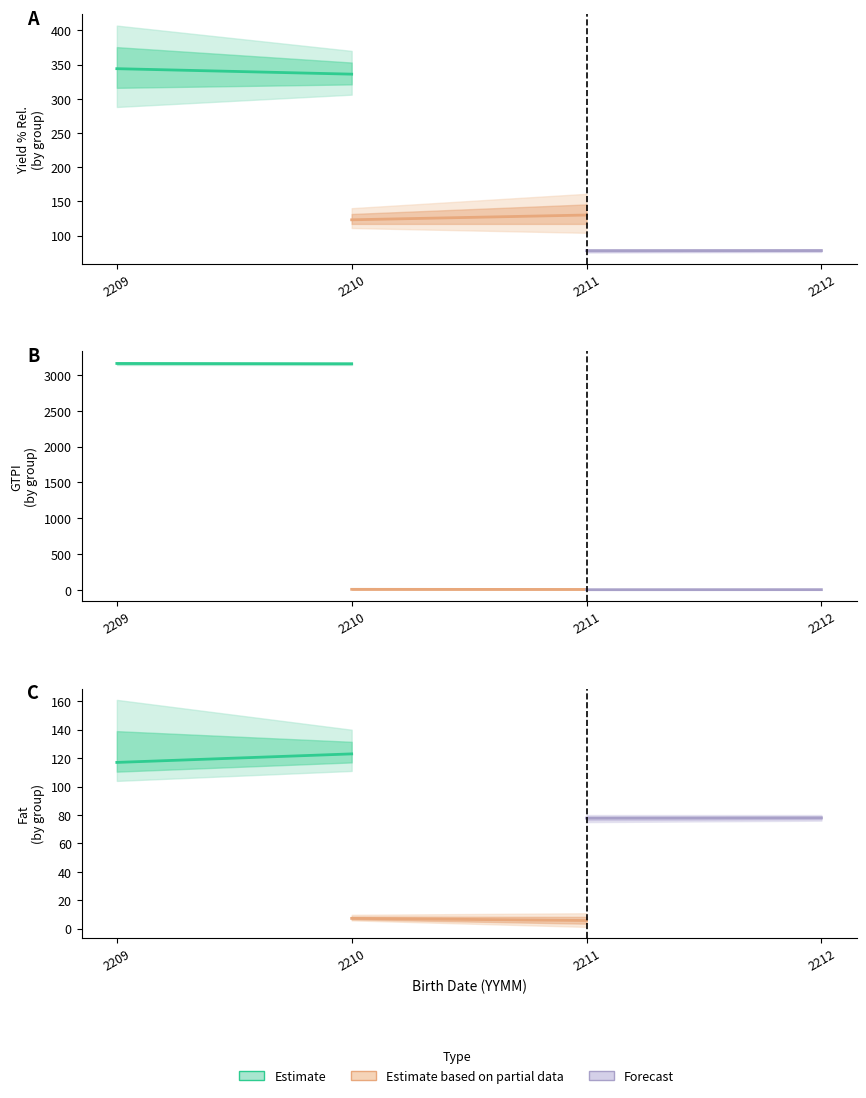

Between 2209 and 2210, which is larger?

2210